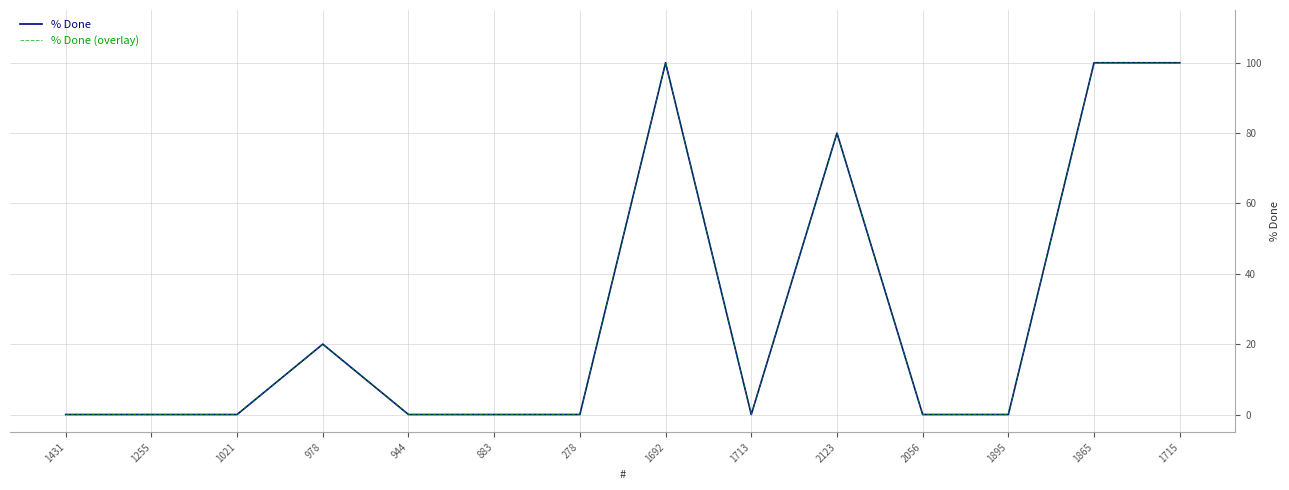

Does the chart have visible grid lines?

Yes